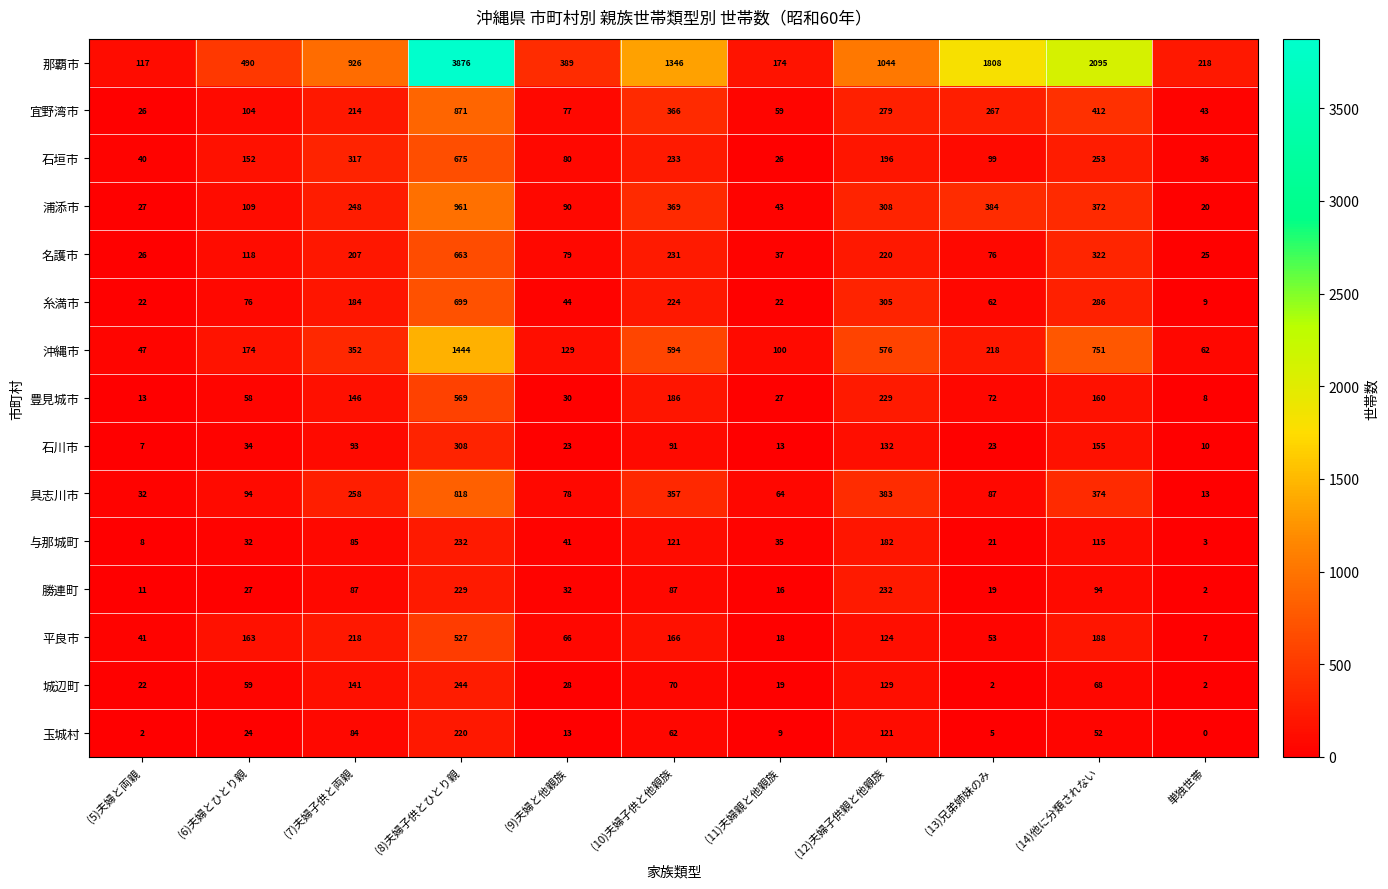

Which series has the largest range (max minus min)?

那覇市